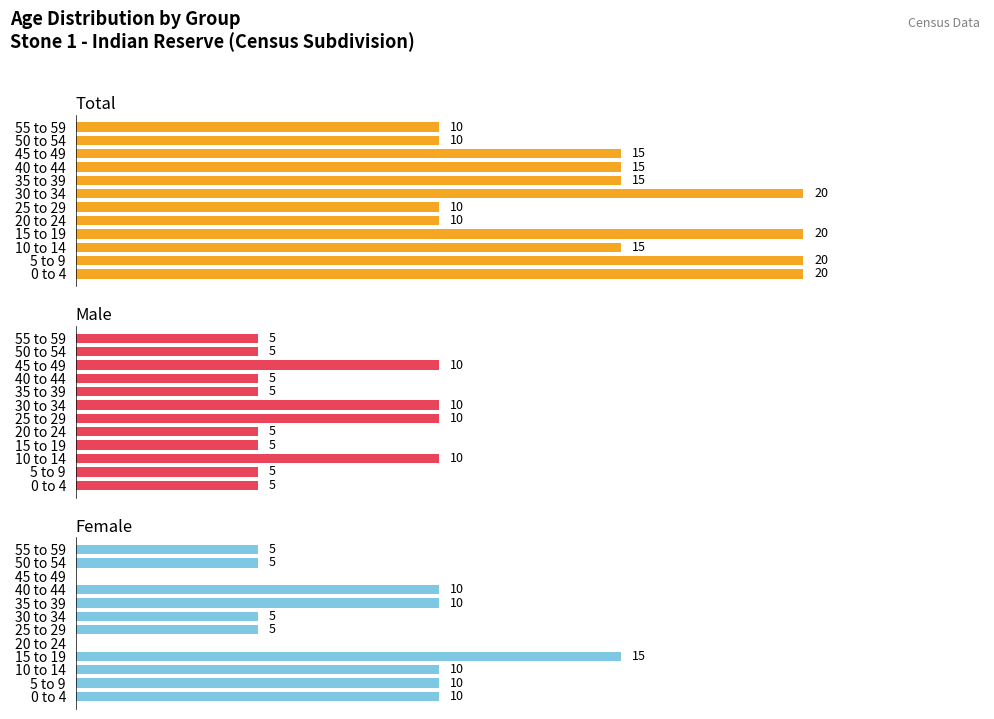

Is the value of Female at 5 to 9 greater than the value of Male at 55 to 59?

Yes